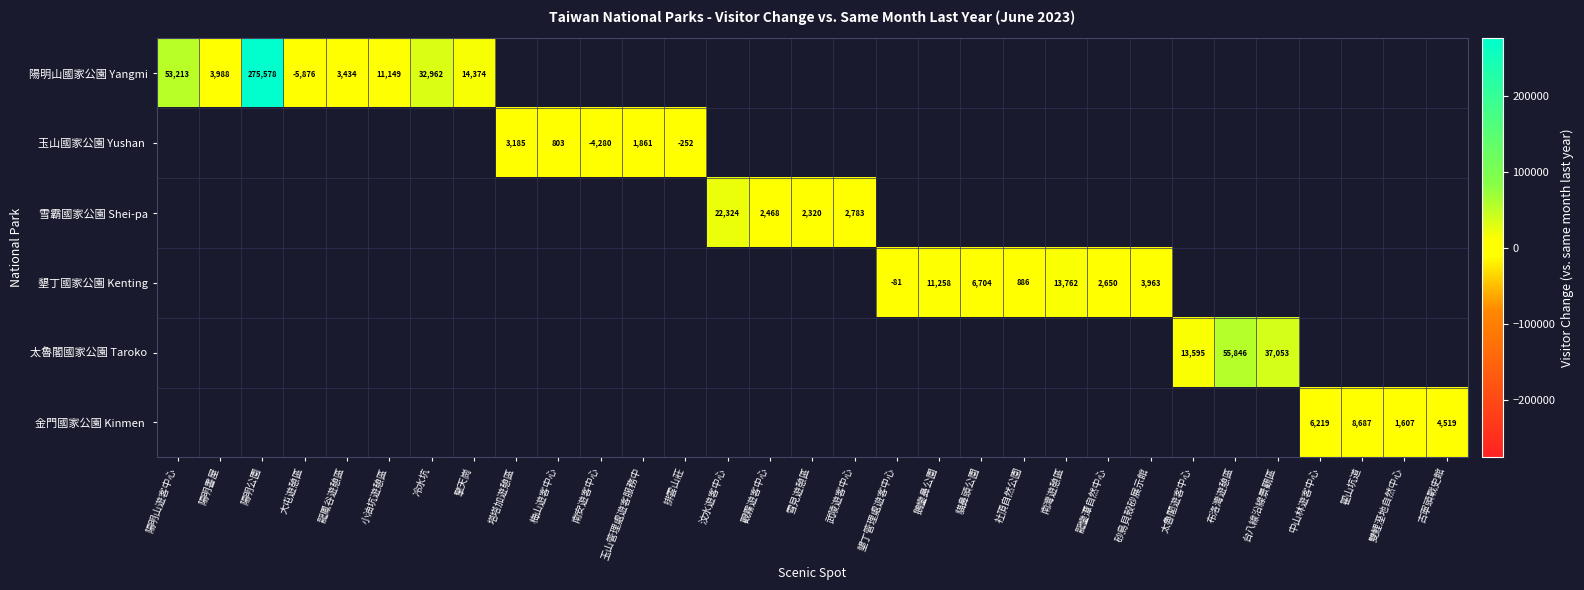

How many data points does each series have?

31